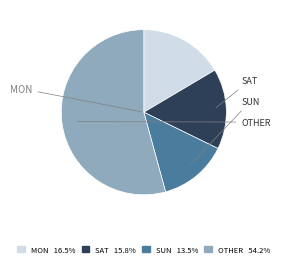

Is there a majority slice in this chart?

Yes